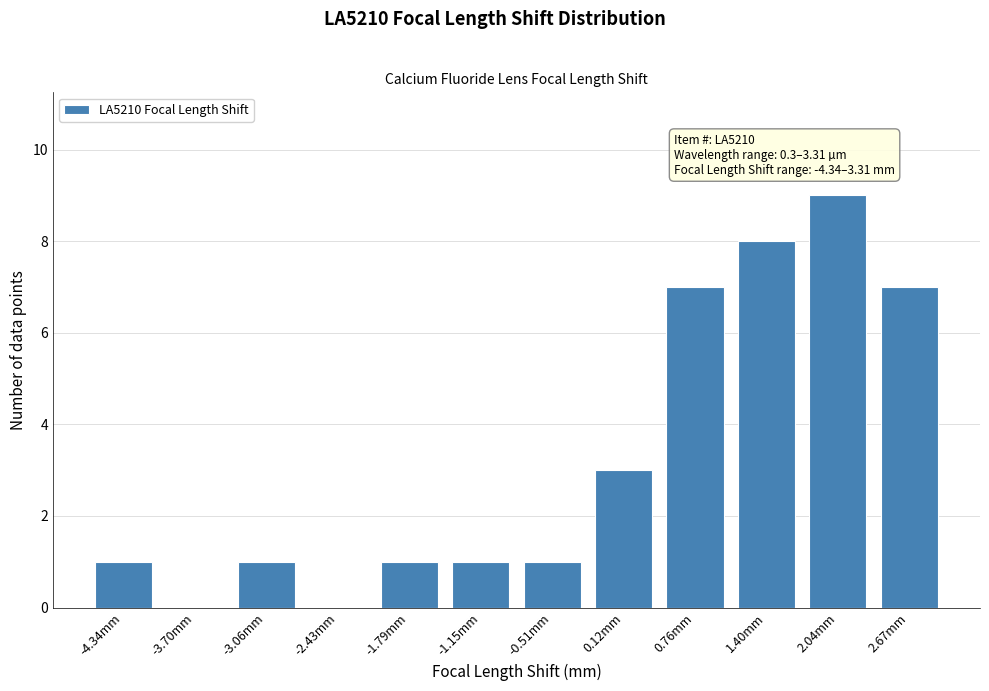

Reading right to left, extract all data points from this chart.

2.67mm=7	2.04mm=9	1.40mm=8	0.76mm=7	0.12mm=3	-0.51mm=1	-1.15mm=1	-1.79mm=1	-2.43mm=0	-3.06mm=1	-3.70mm=0	-4.34mm=1